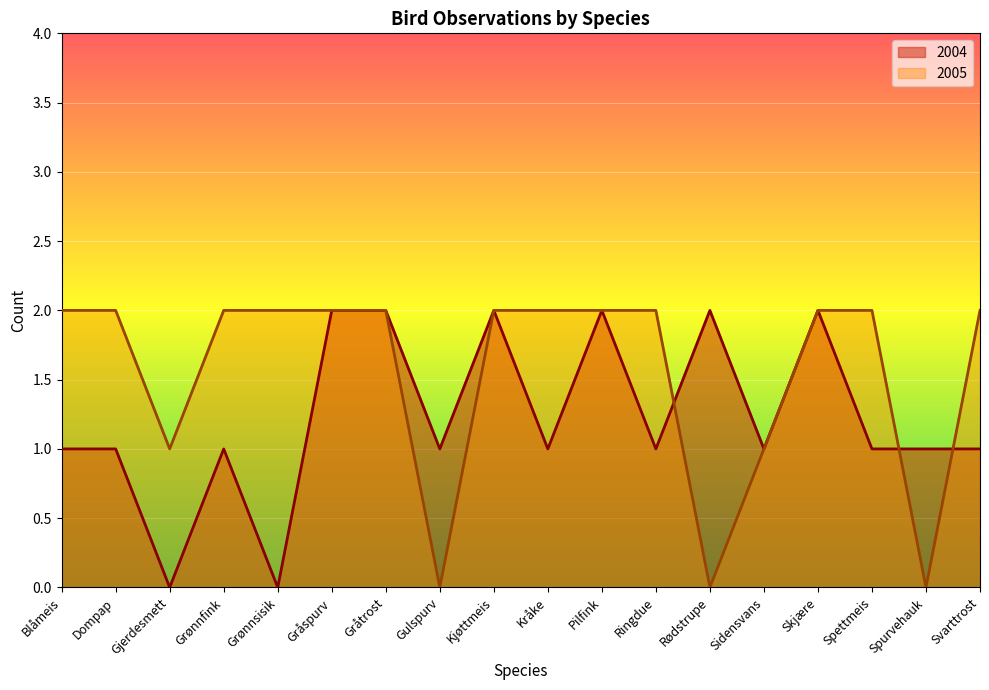

How many intersections are there between 2005 and 2004?

3